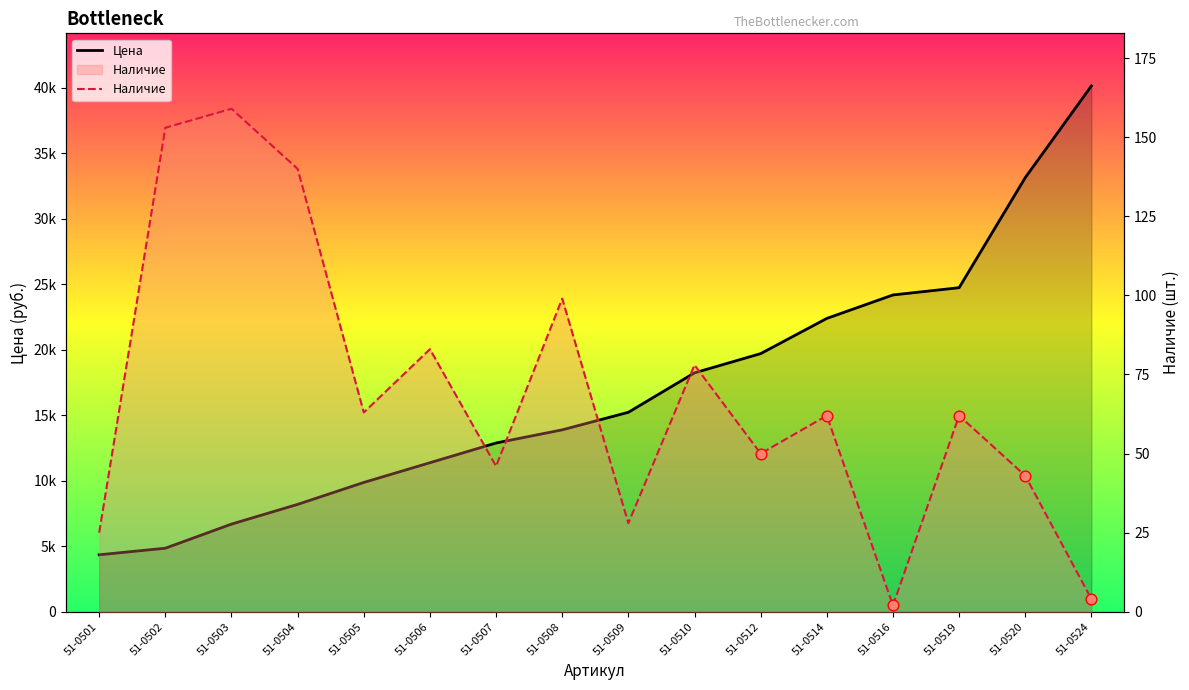

What is the total value across all series at 51-0520?

33182.8